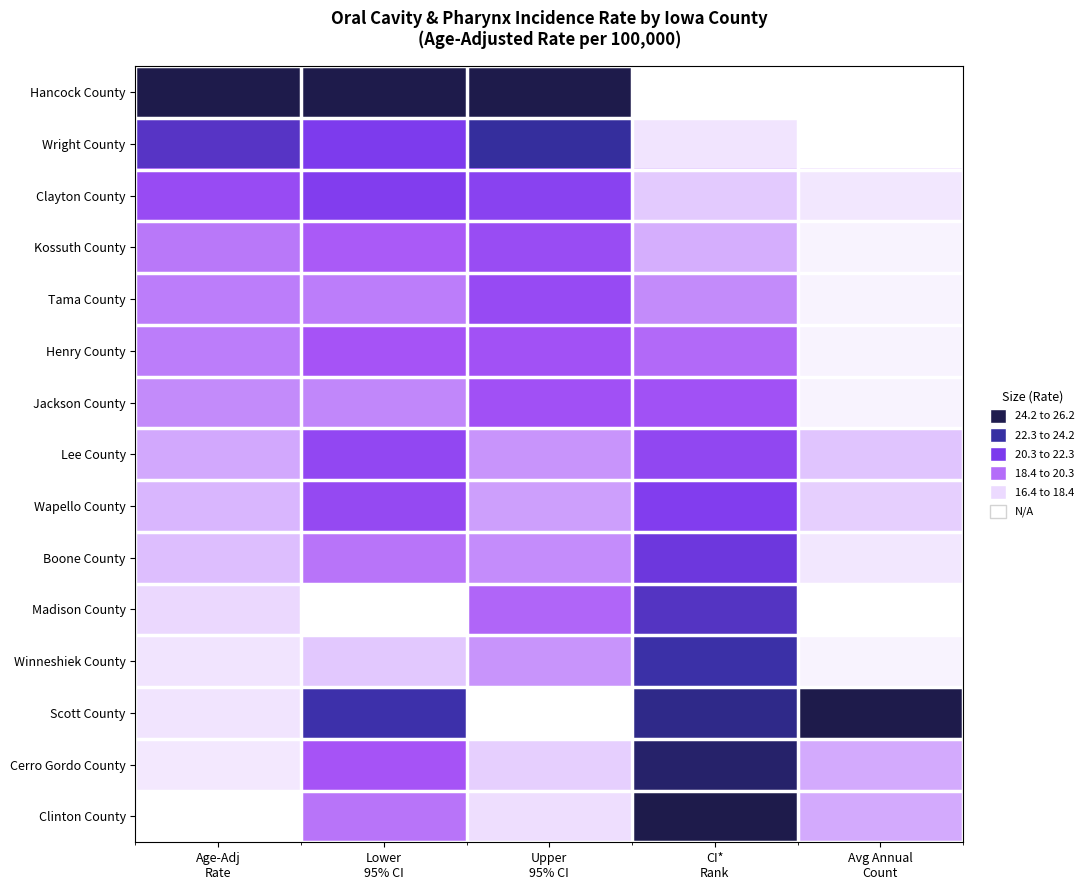

Which series has the widest spread of values?

Hancock County